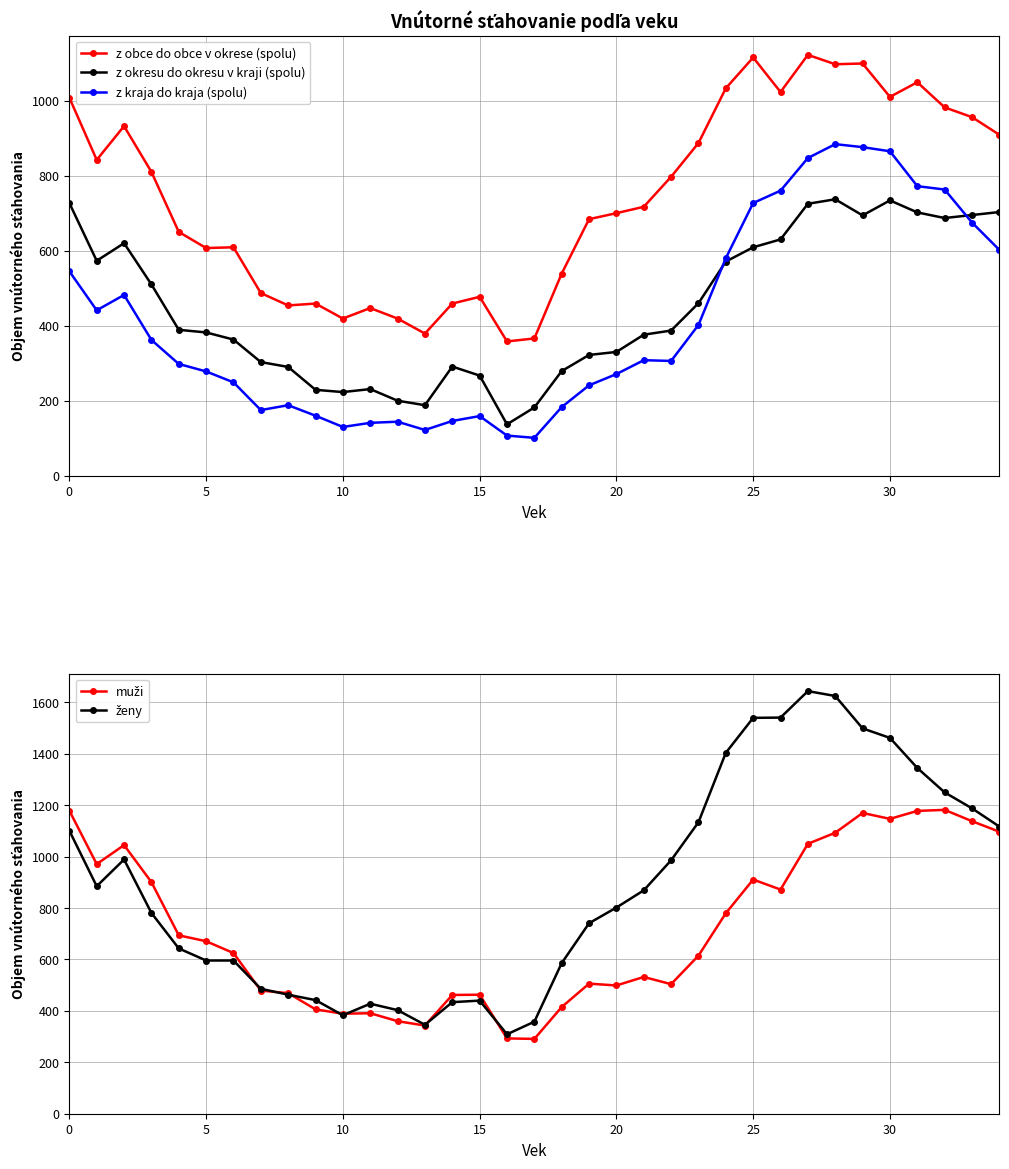

What is the average value of the z obce do obce v okrese (spolu) series?

740